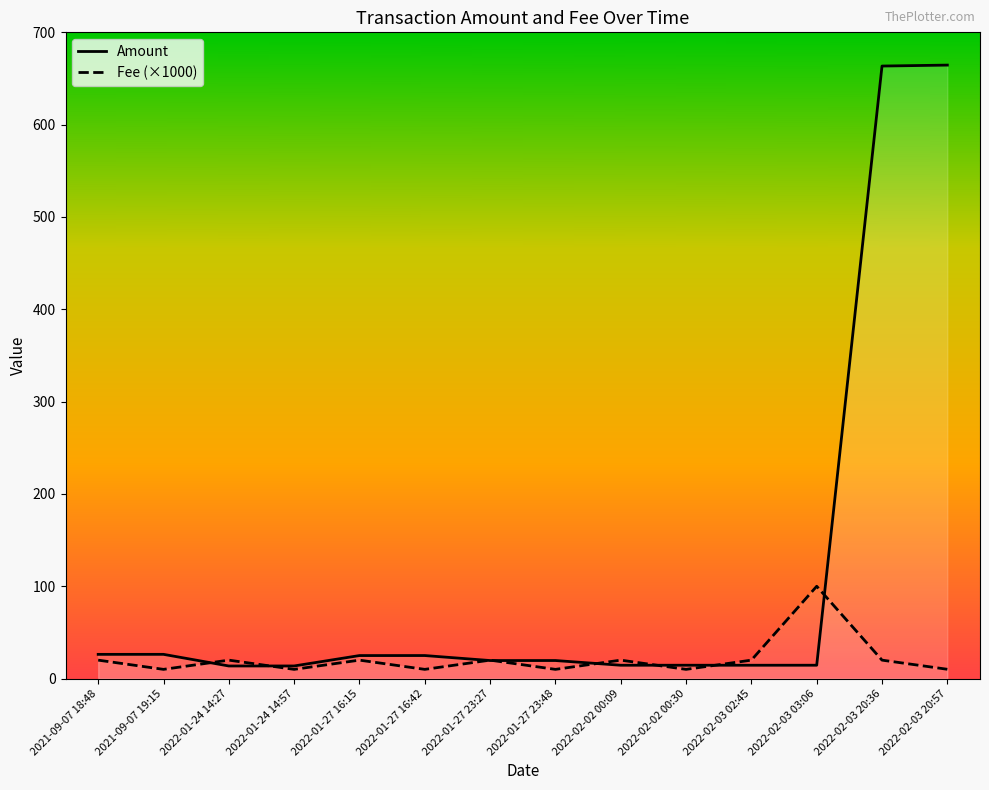

Count the number of data series in this chart.

2